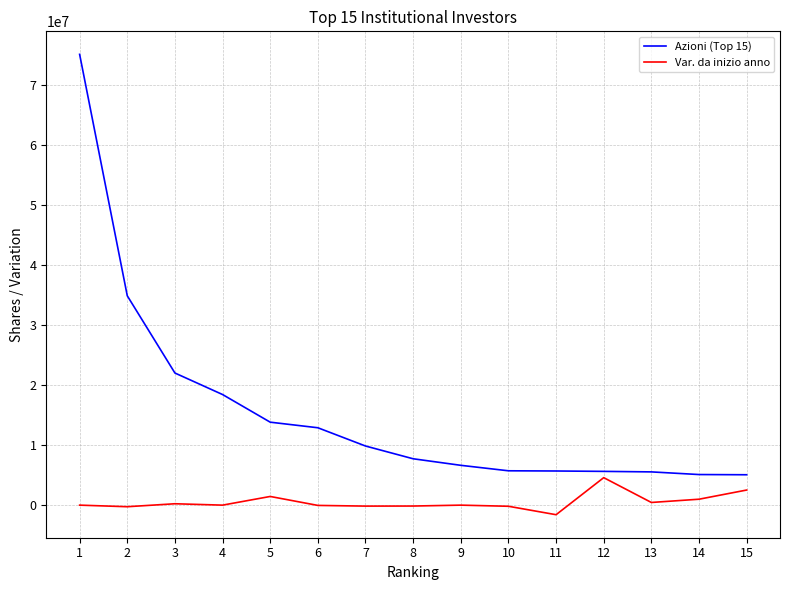

How many values in the Azioni (Top 15) series are below 7726320?

7